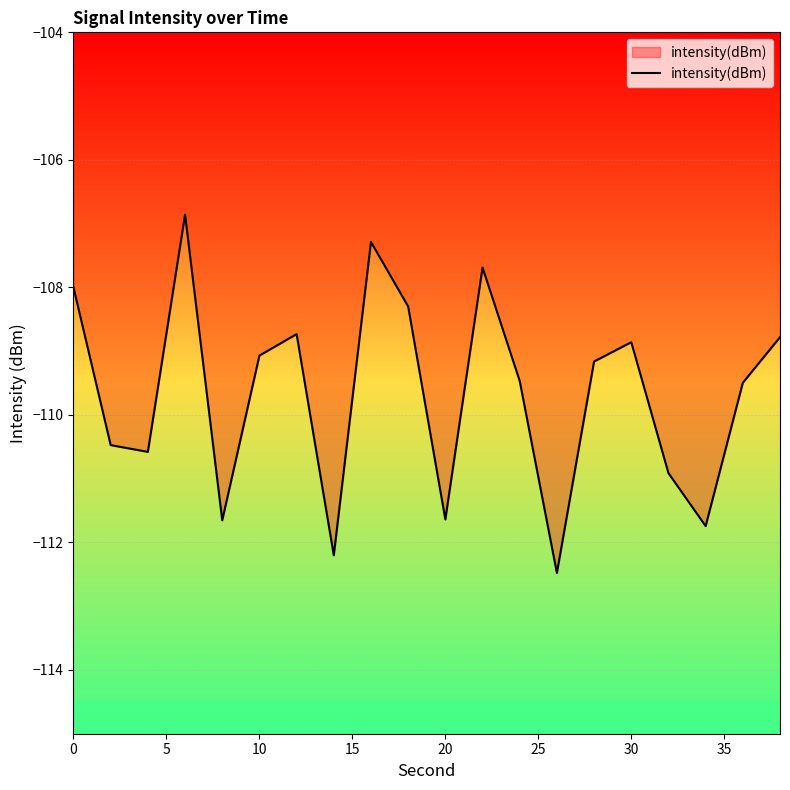

What is the sum of all values?

-2193.4